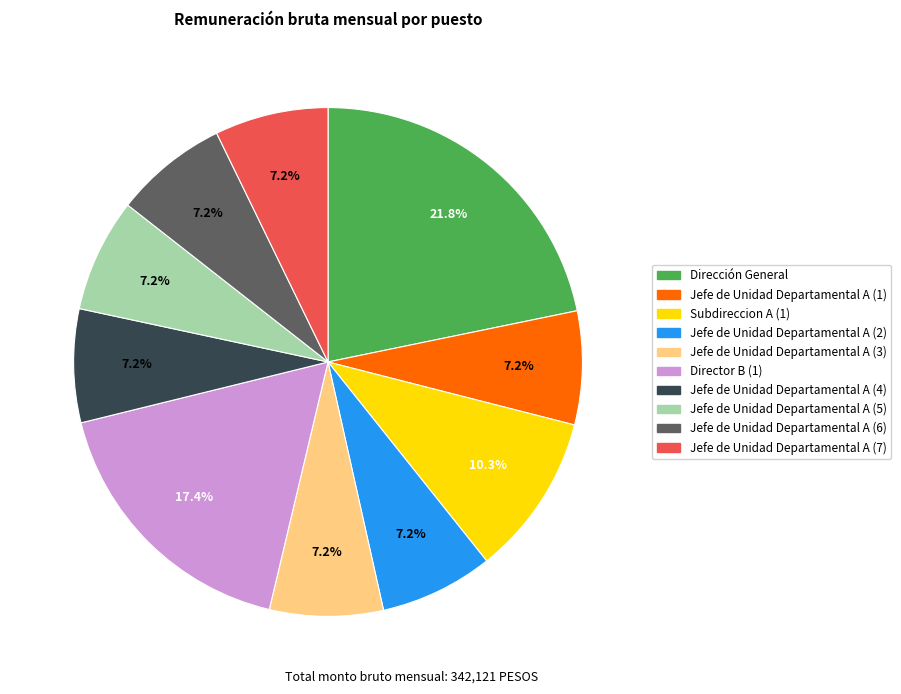

What percentage is the Jefe de Unidad Departamental A (7) slice, to the nearest percent?

7%